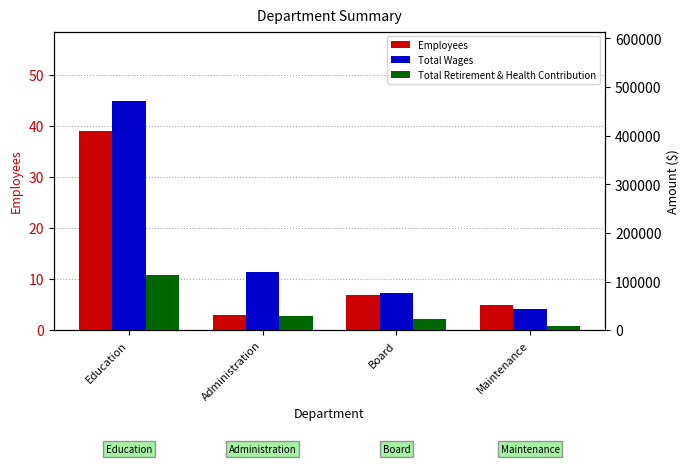

What is the minimum value for Total Wages?

43877